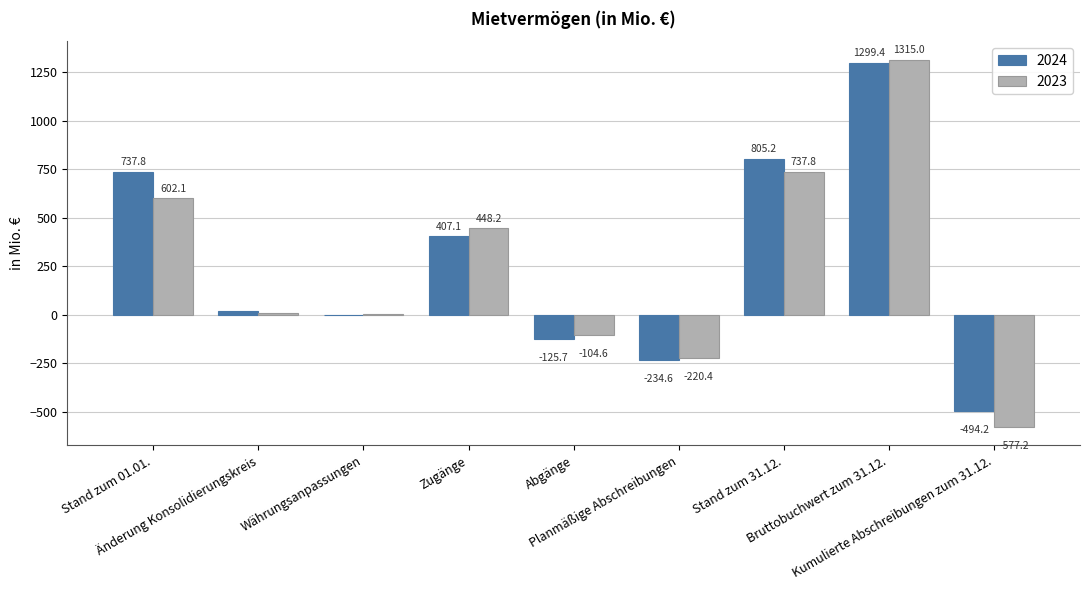

What is the sum of the 2023 values at Währungsanpassungen and Änderung Konsolidierungskreis?

14.8